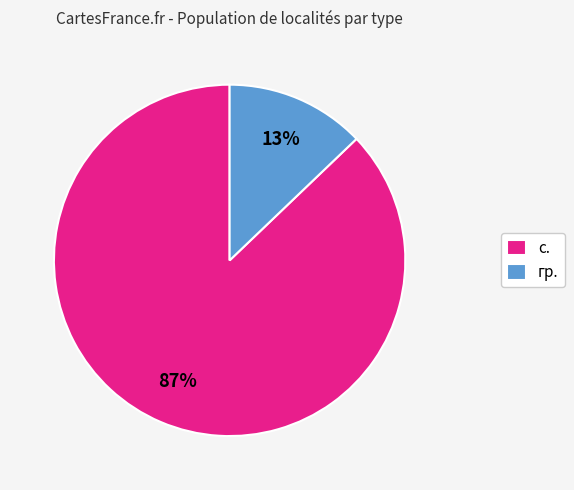

To the nearest percent, what is the average slice percentage?

50%